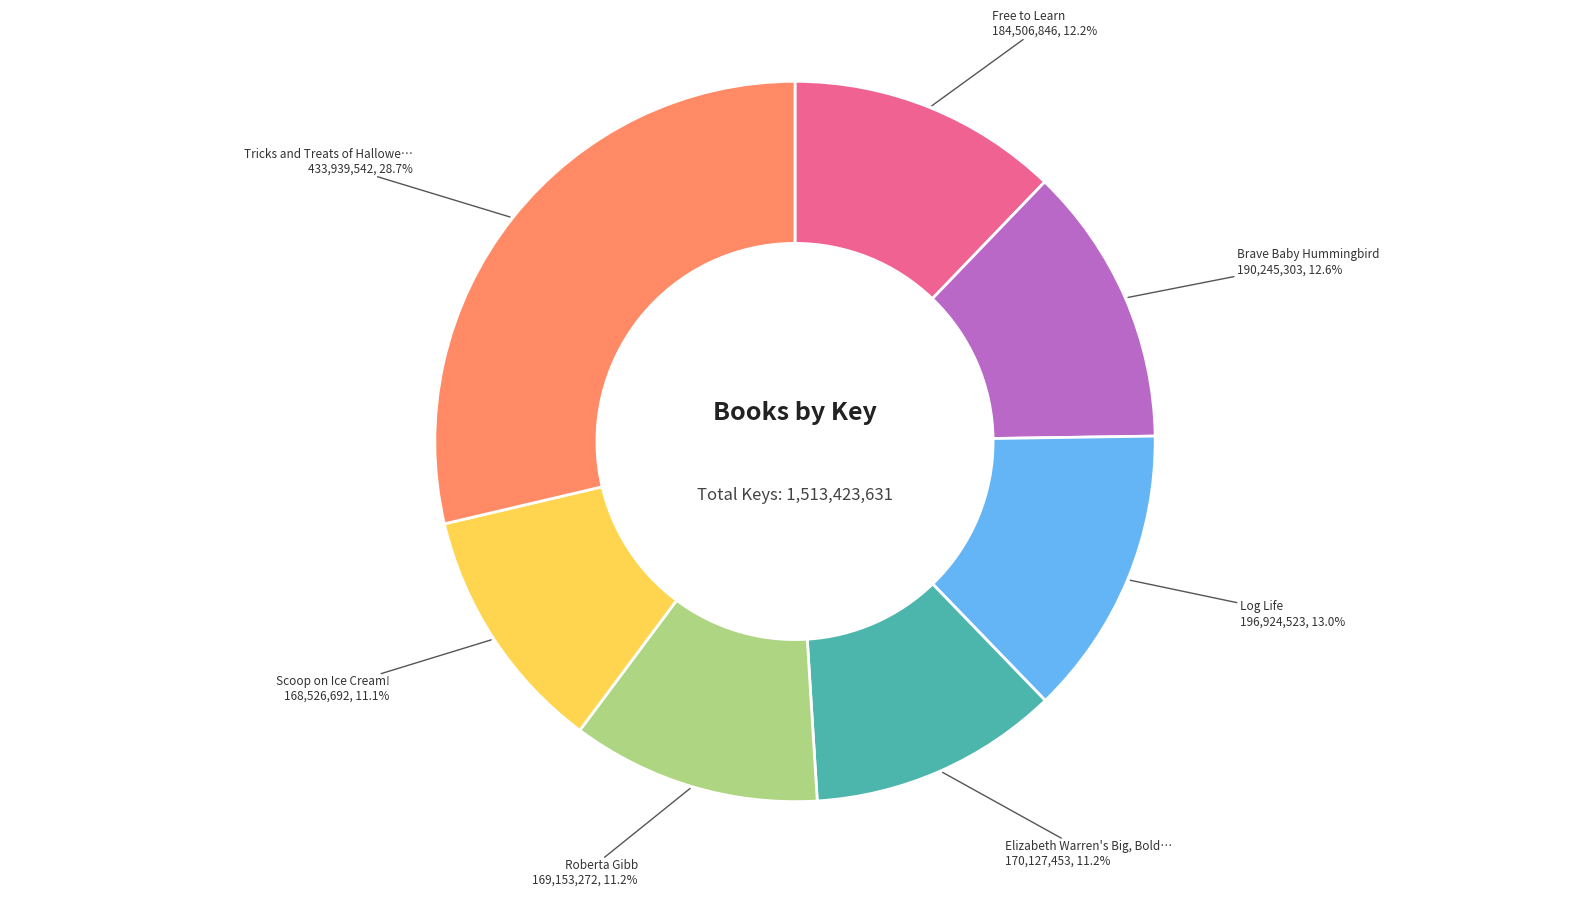

Is there a majority slice in this chart?

No